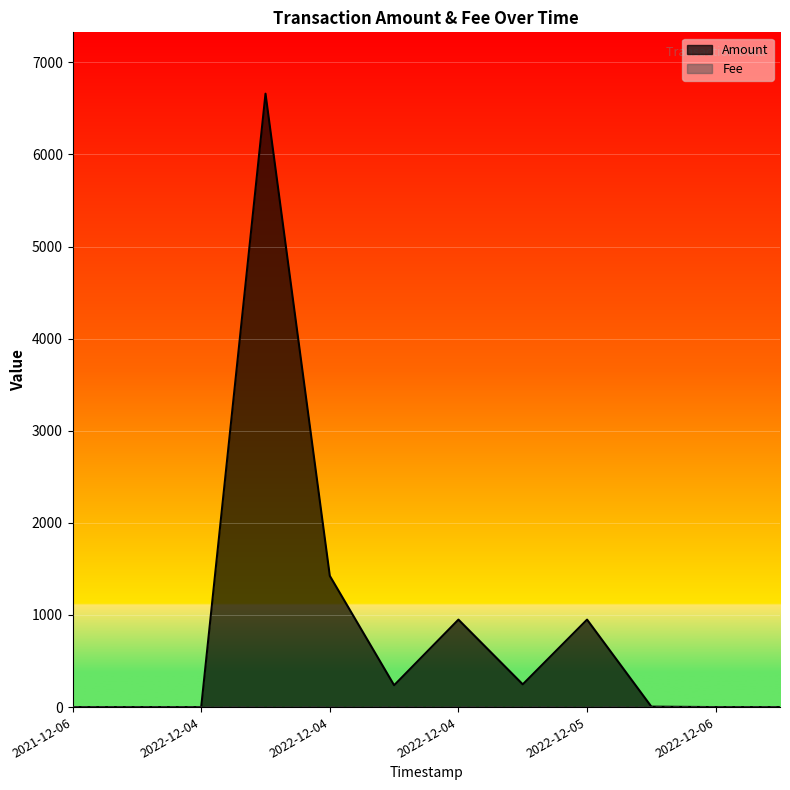

Where is Amount nearest to the value 3329?

2022-12-04 13:33:48